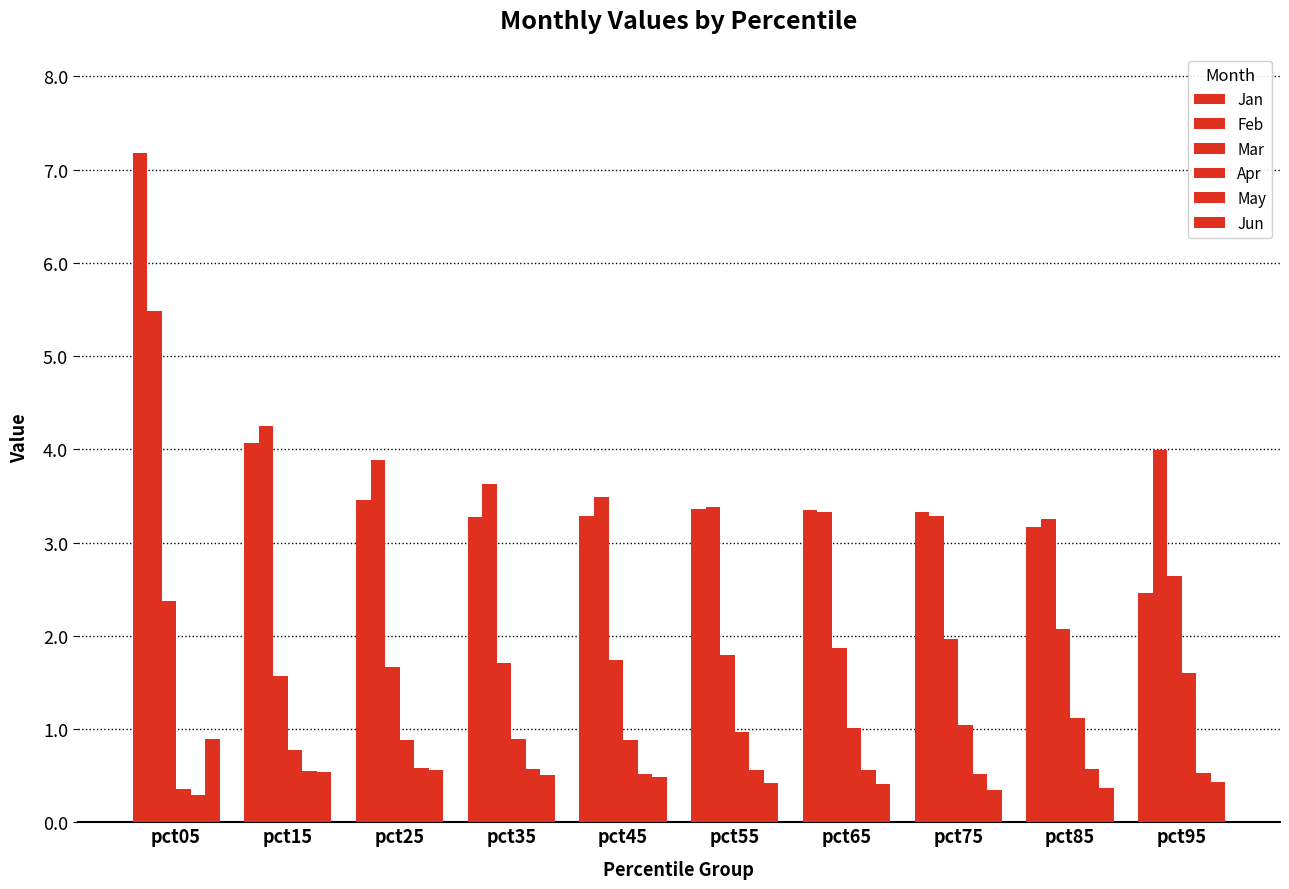

At which label is Jan closest to 4?

pct15